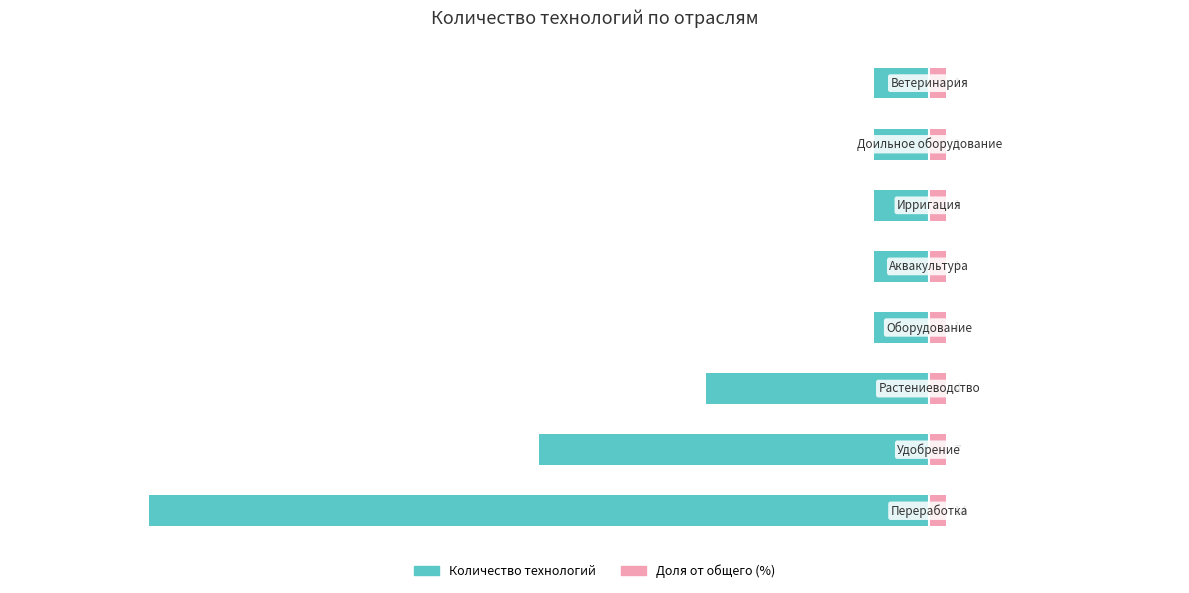

Reading left to right, what are all the values shown in this chart?

Количество технологий: -46.7	-23.3	-13.3	-3.3	-3.3	-3.3	-3.3	-3.3
Доля от общего: 0.5	0.5	0.5	0.5	0.5	0.5	0.5	0.5